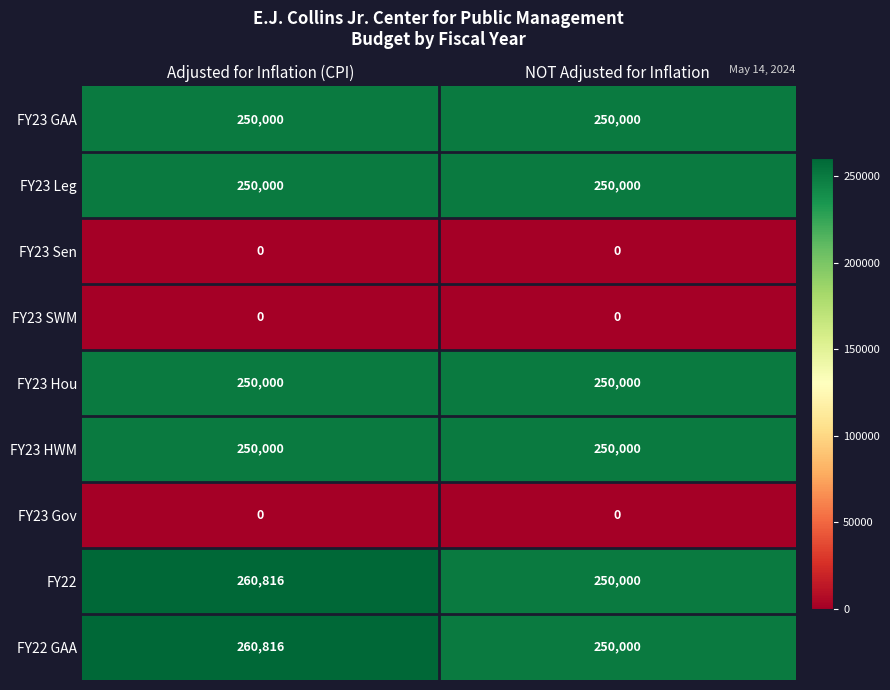

What is the maximum value for FY22?

260816